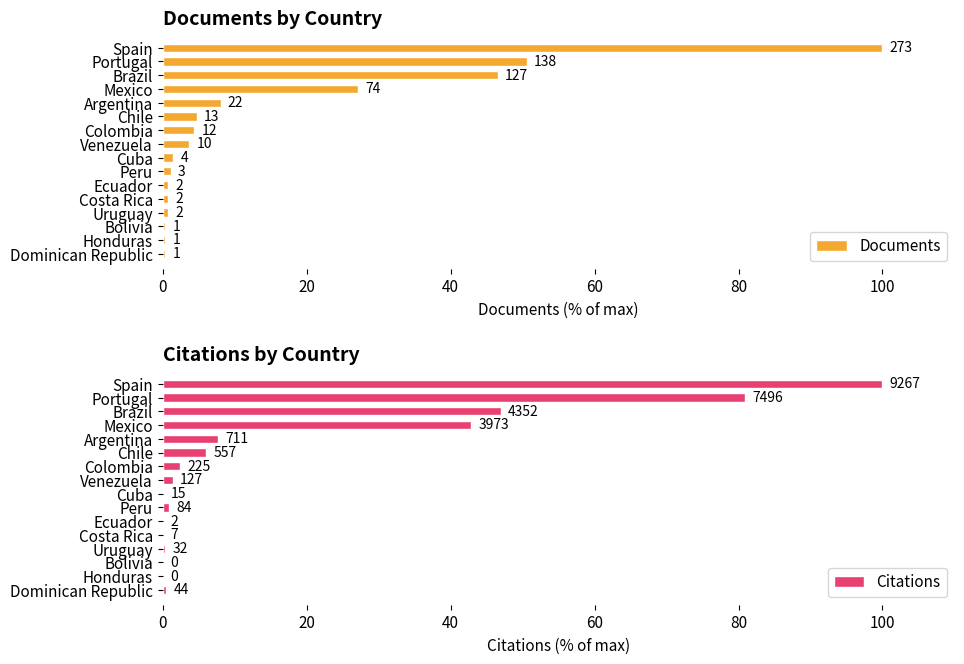

Are the bars horizontal?

Yes